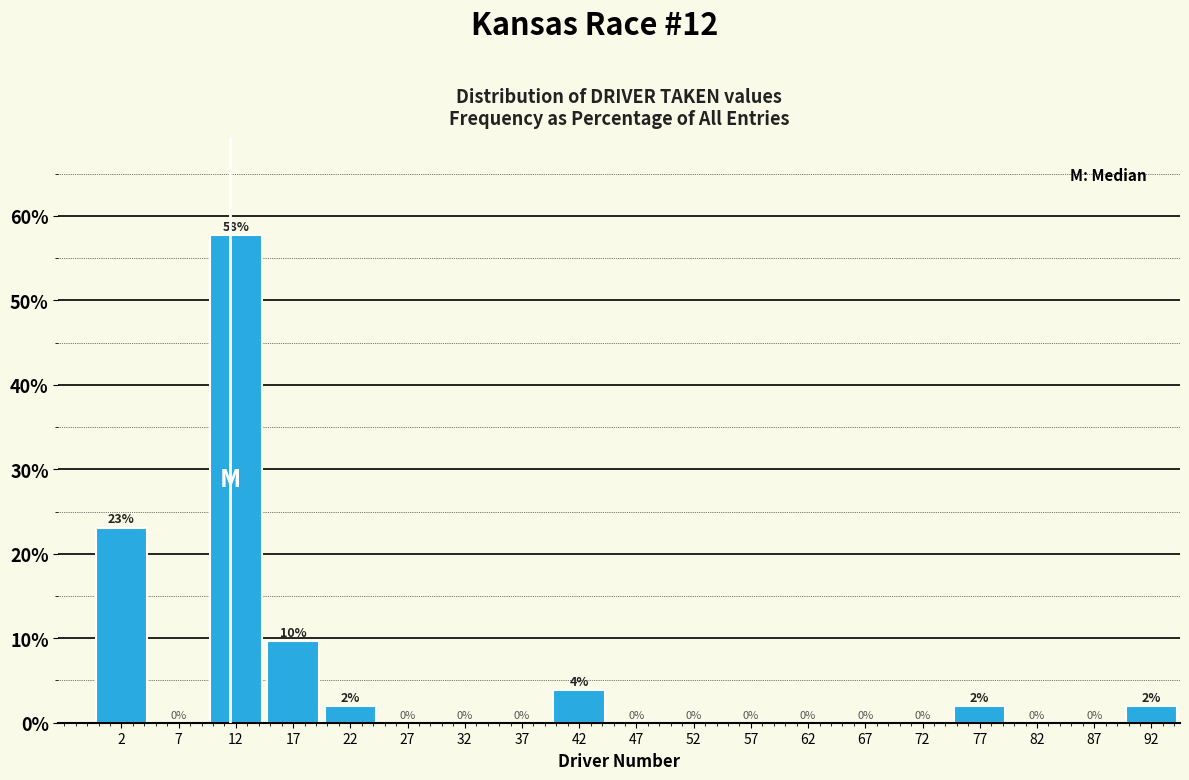

Over which range of the x-axis is the bar tallest?

10 to 15